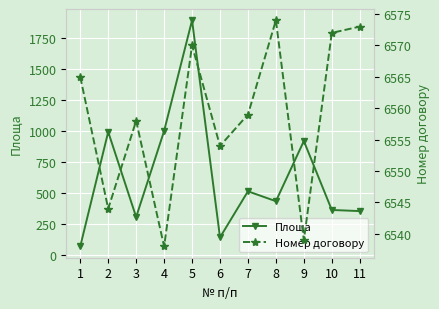

How many lines are shown in the chart?

2